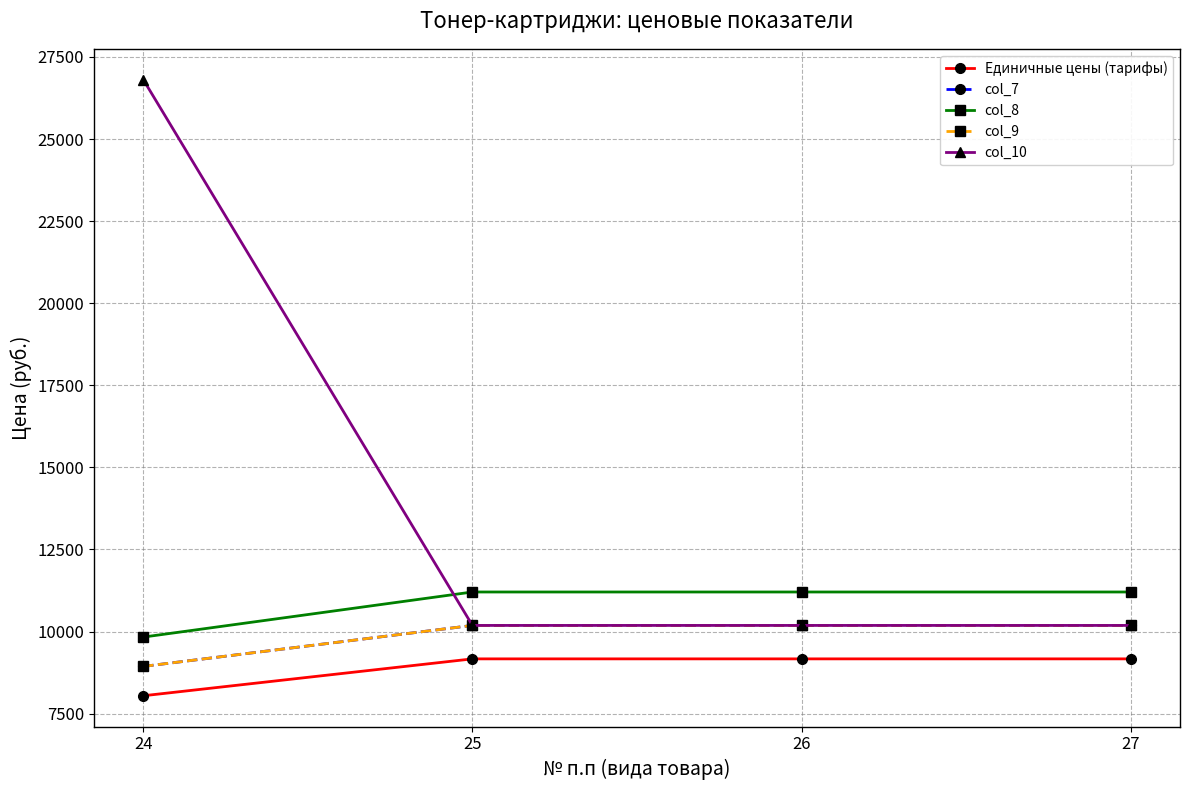

What is the value of the col_10 point at the 1st from the left?

26810.3